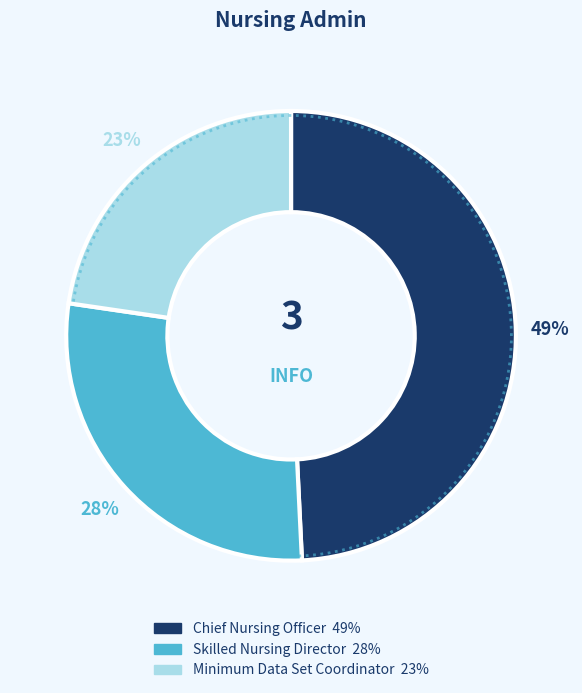

Rank the categories by value from highest to lowest.

Chief Nursing Officer, Skilled Nursing Director, Minimum Data Set Coordinator